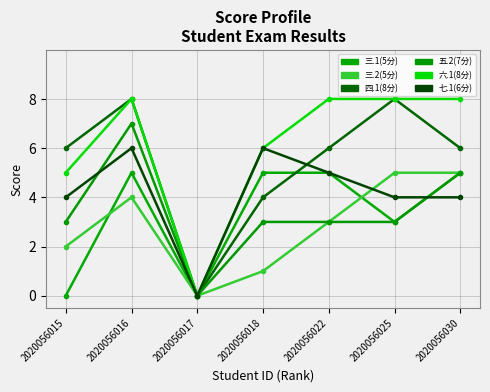

Between 2020056030 and 2020056016, which is larger?

2020056030